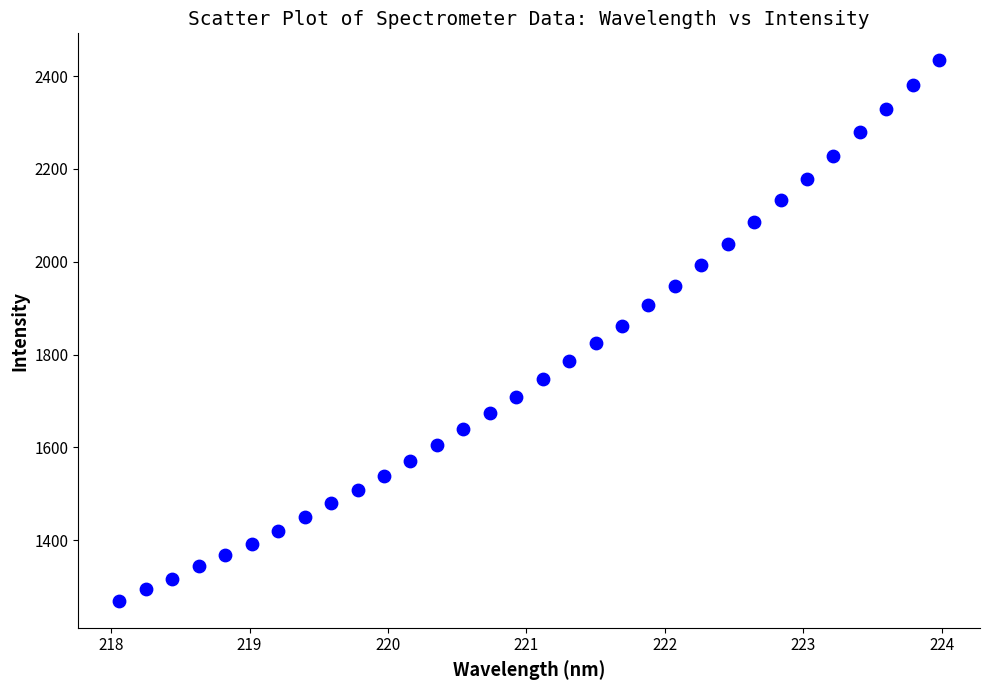

What is the range of X values (max minus min)?

5.9